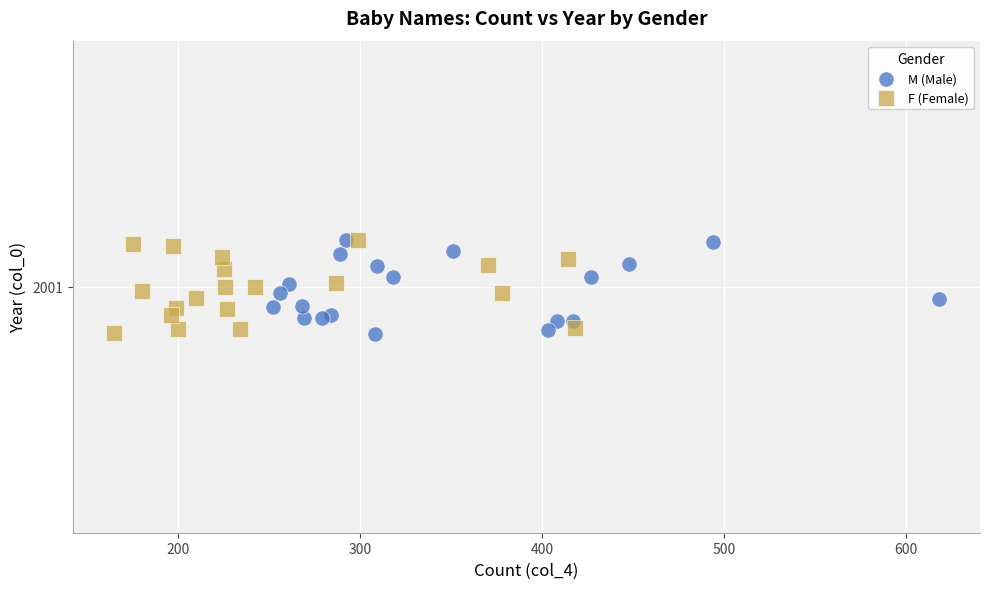

What are all the series names shown in the legend?

M (Male), F (Female)